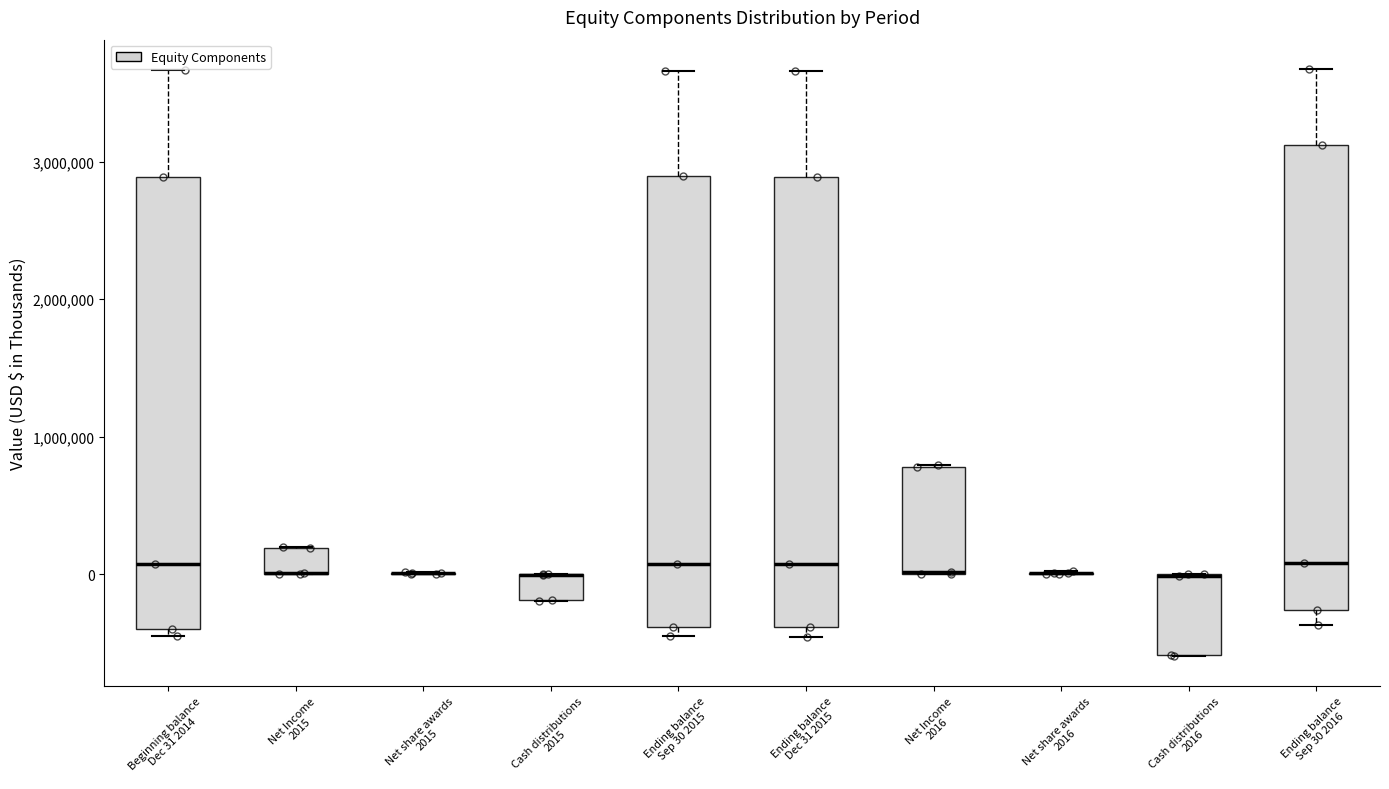

Where is the upper edge of the box for Net Income 2015 on the y-axis? The values are not printed on the chart, so give them approximately, as read against the axis.

200000